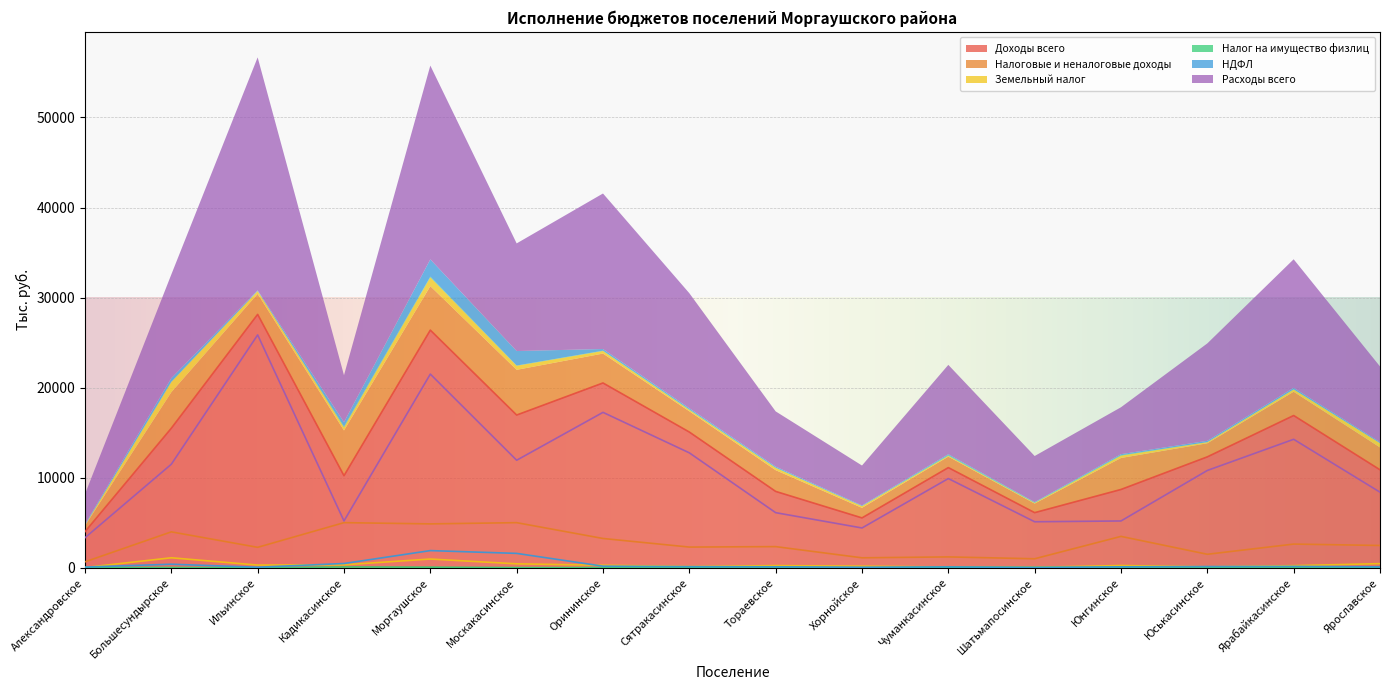

Where does the Налог на имущество физлиц series first go above 35?

Большесундырское